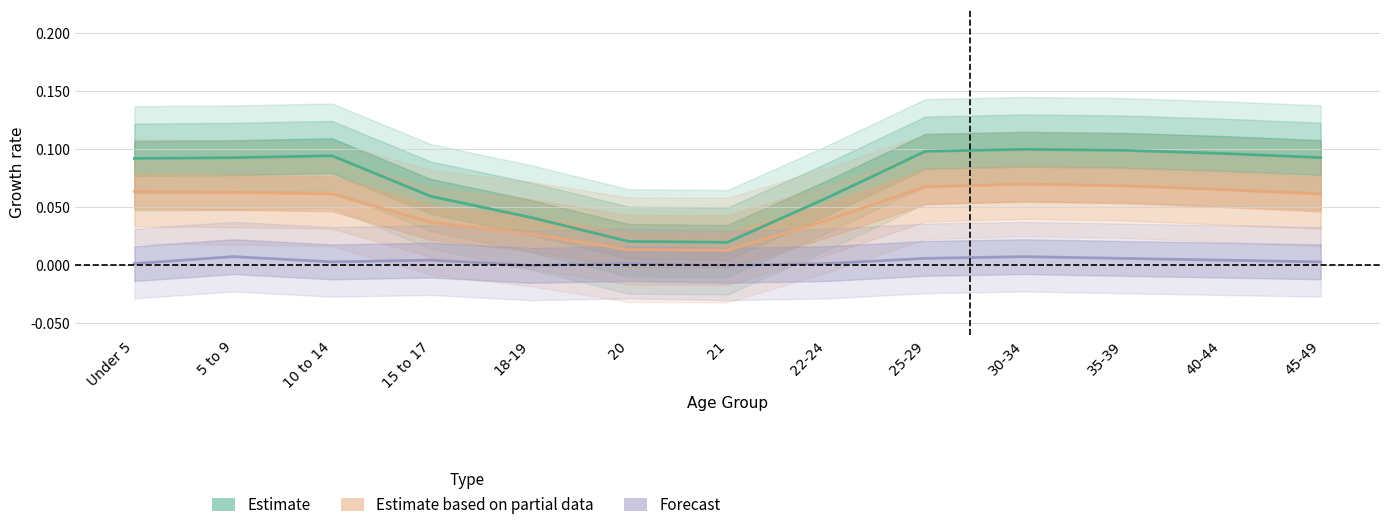

What is the value of the National point at the 13th from the left?

0.1